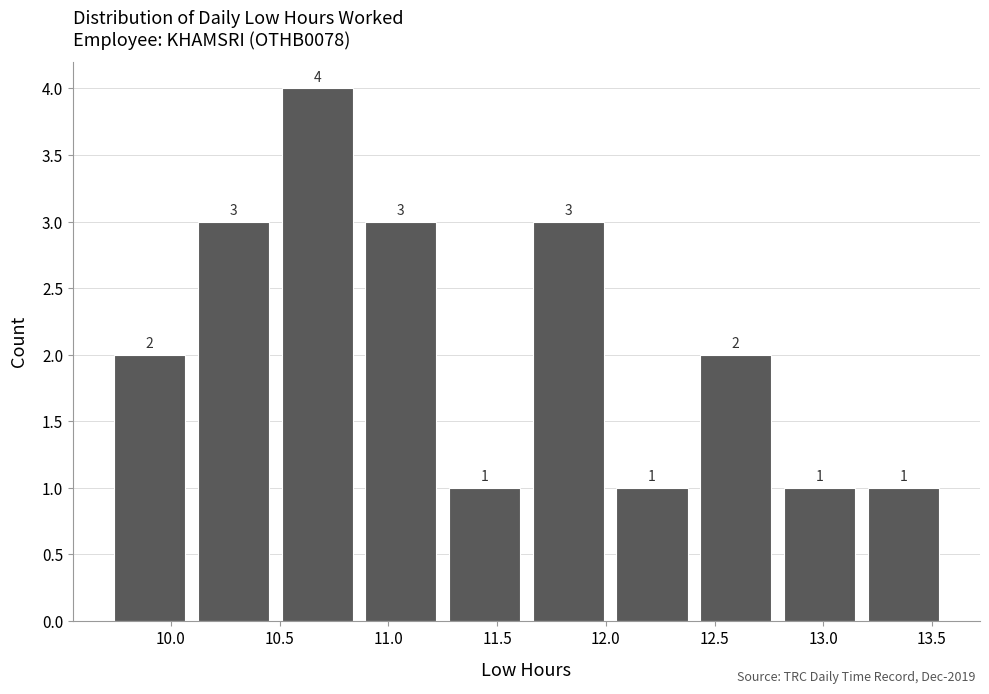

How tall is the bar that spans 12.405 to 12.790 on the x-axis? The bar edges are not printed on the chart, so give them approximately, as read against the axis.

2